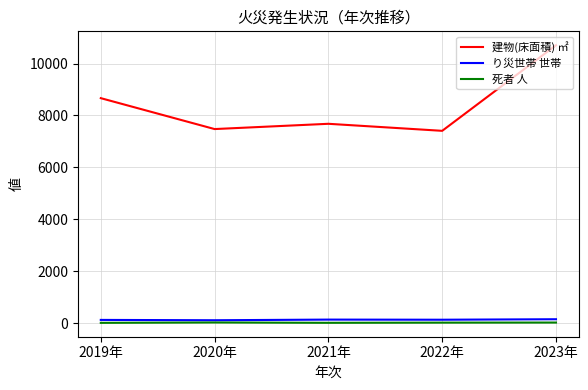

Which series changed the most between 2019年 and 2022年?

建物(床面積) ㎡